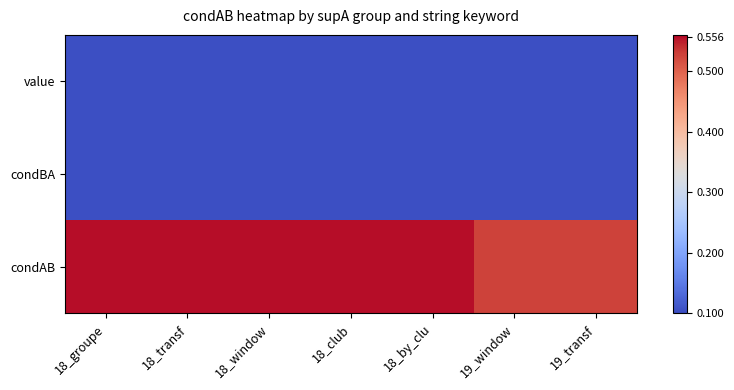

Count the number of data series in this chart.

3